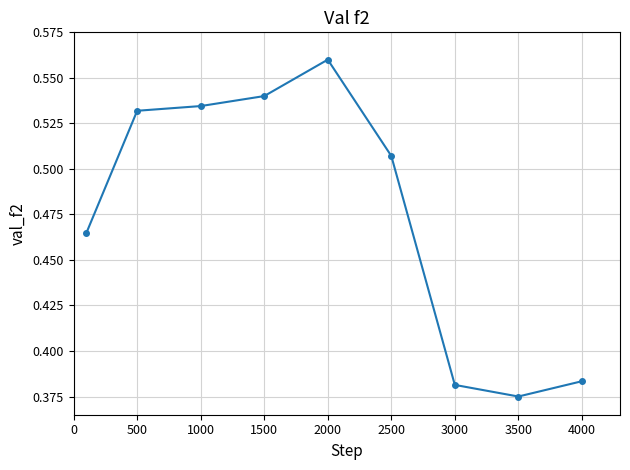

What is the sum of all values?

4.3